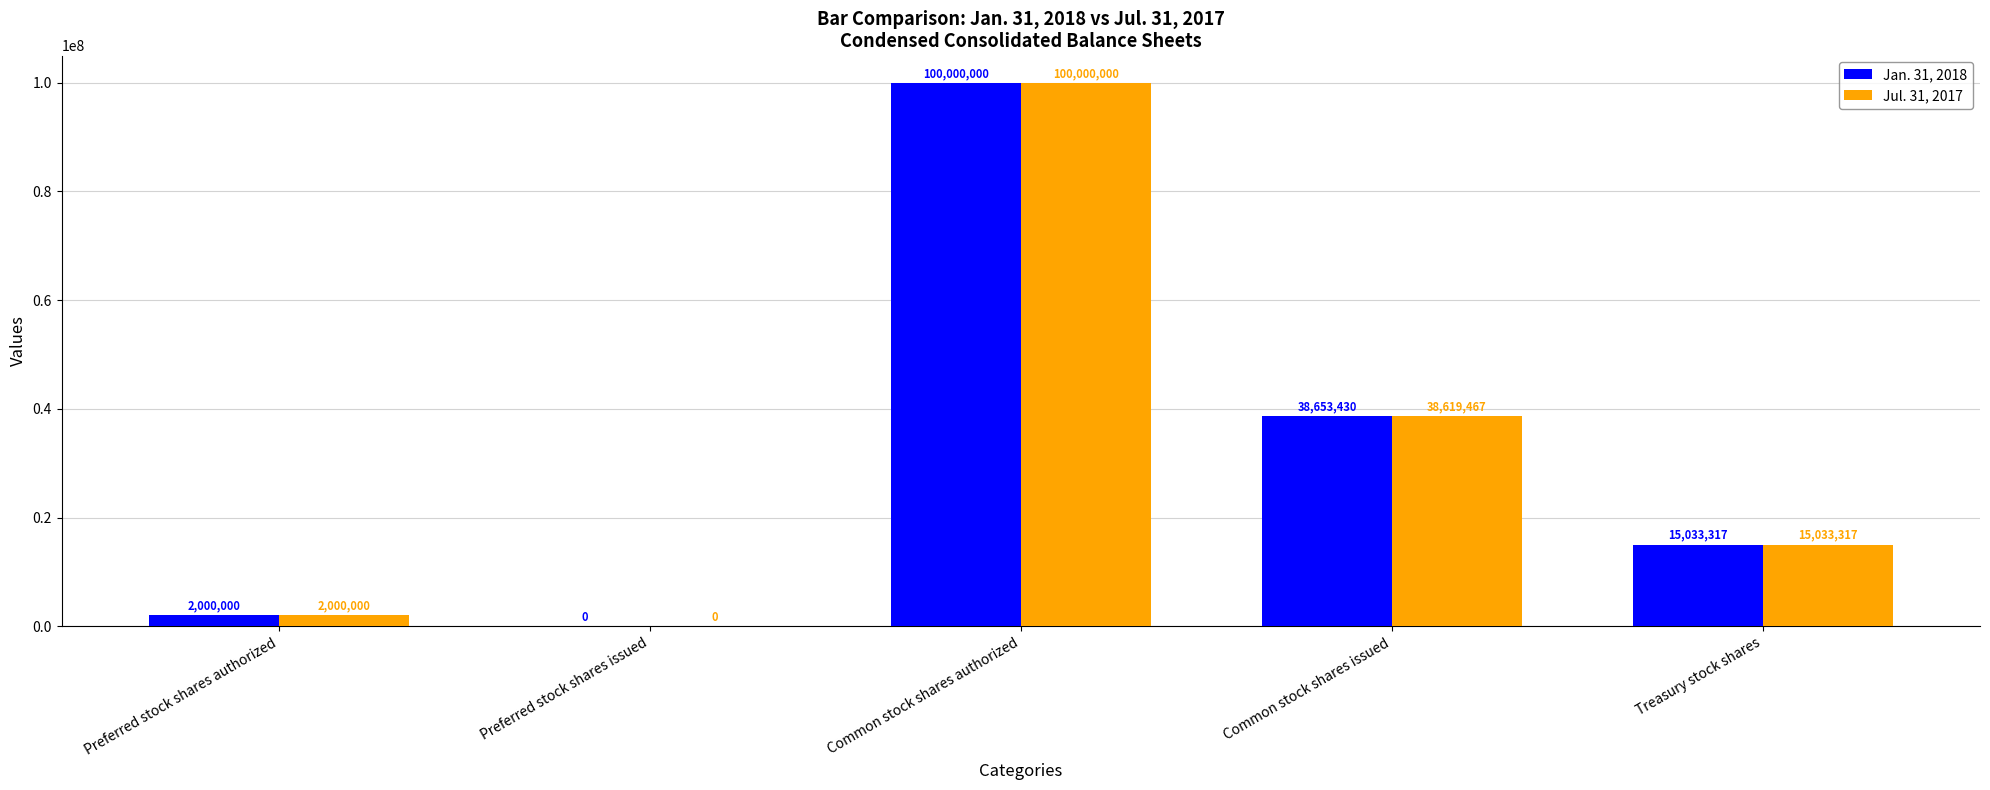

At which label does Jan. 31, 2018 first exceed 15033317?

Common stock shares authorized